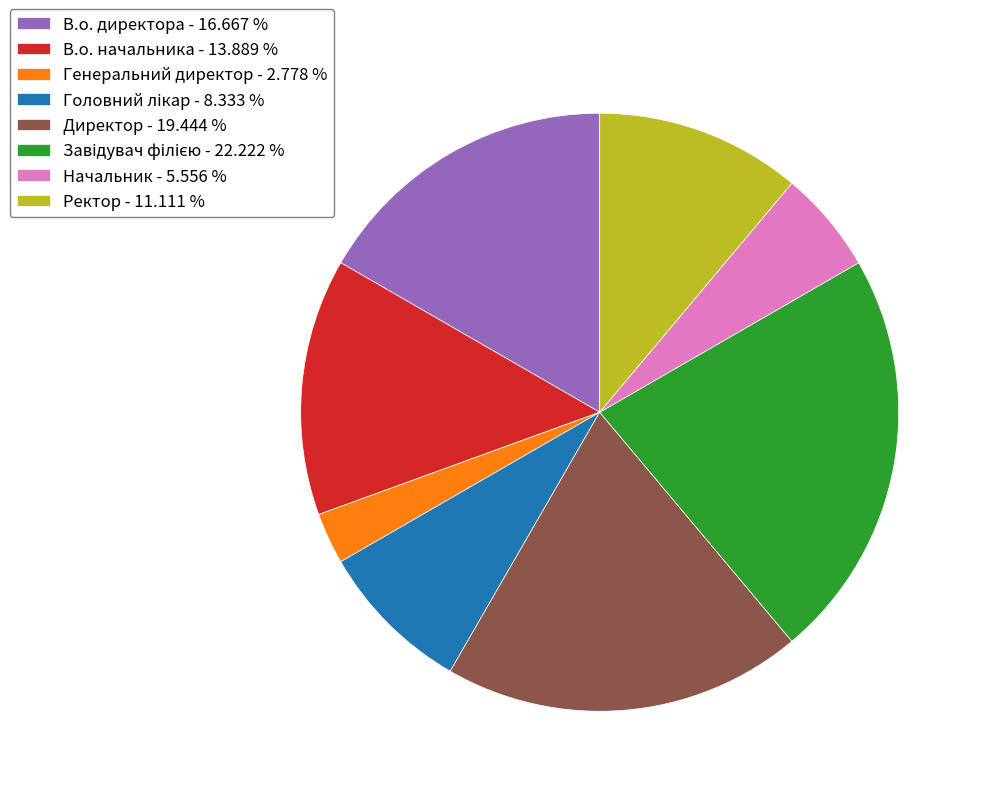

Does any single category account for the majority?

No